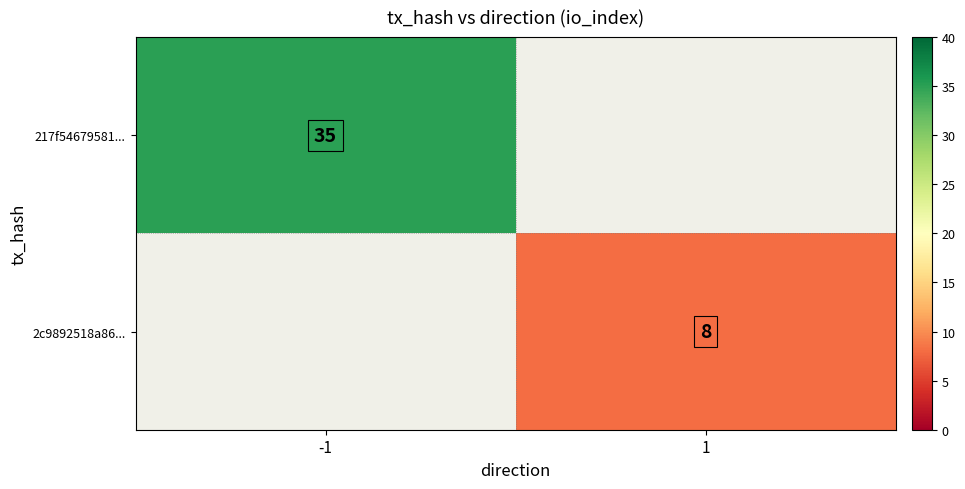

The value of 217f54679581... at -1 is 35. True or false?

True